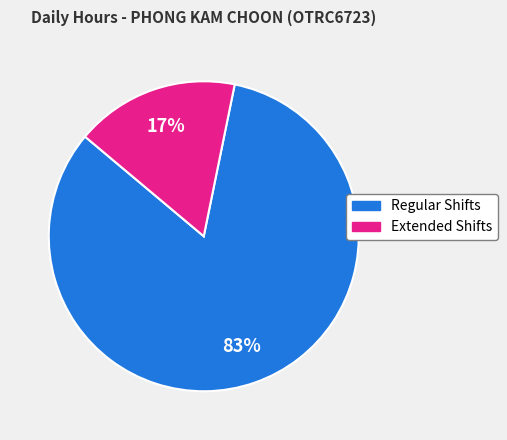

The Regular Shifts slice represents 83% of the pie. True or false?

True